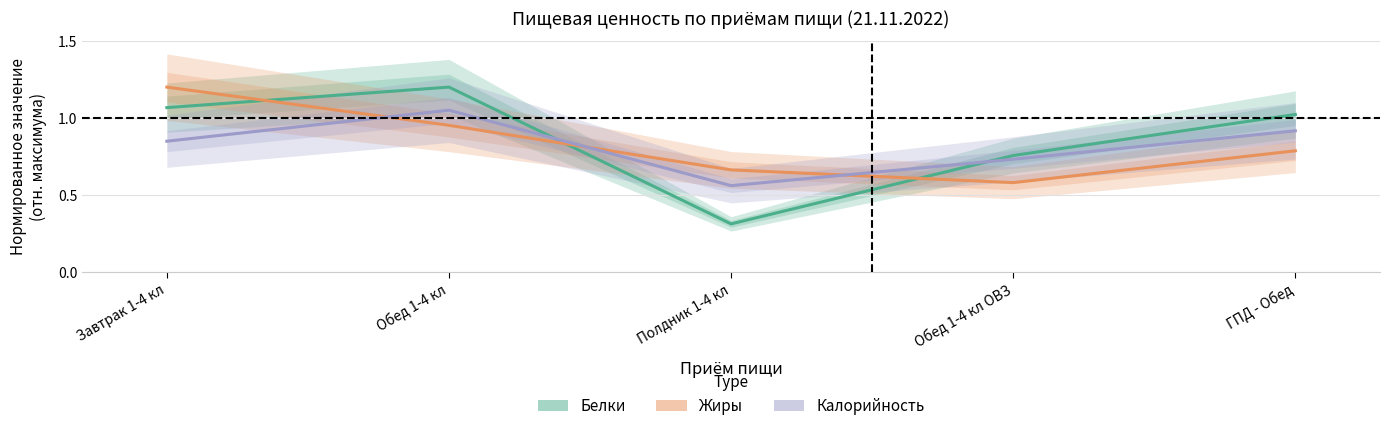

Between Обед 1-4 кл ОВЗ and Обед 1-4 кл, which is larger?

Обед 1-4 кл